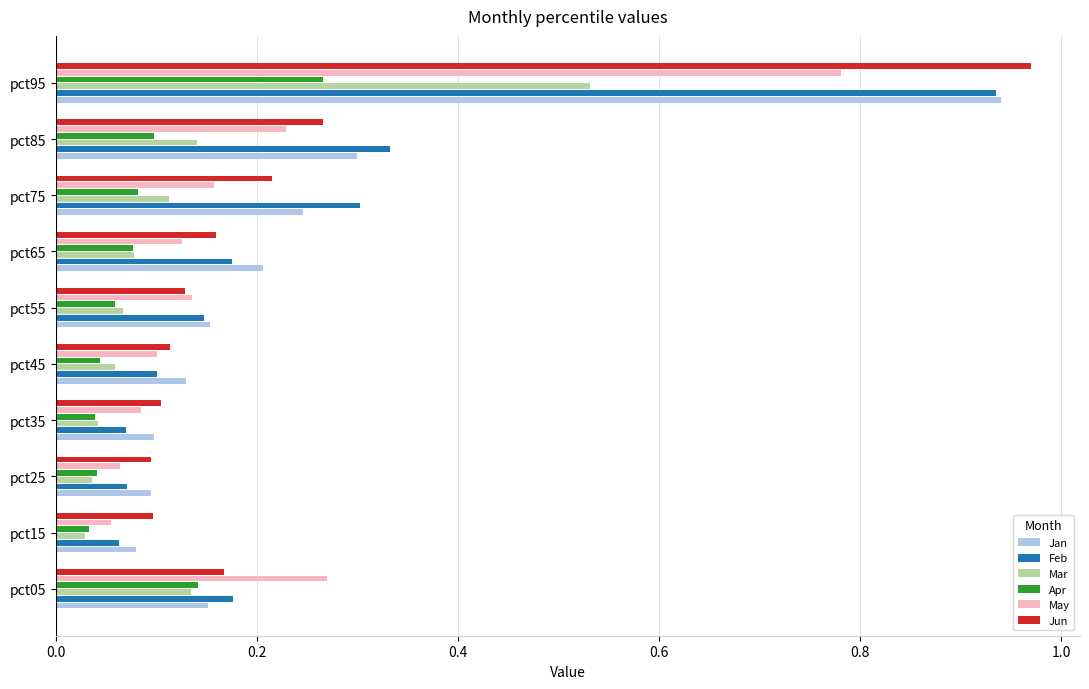

At how many categories does at least one series exceed 0?

10